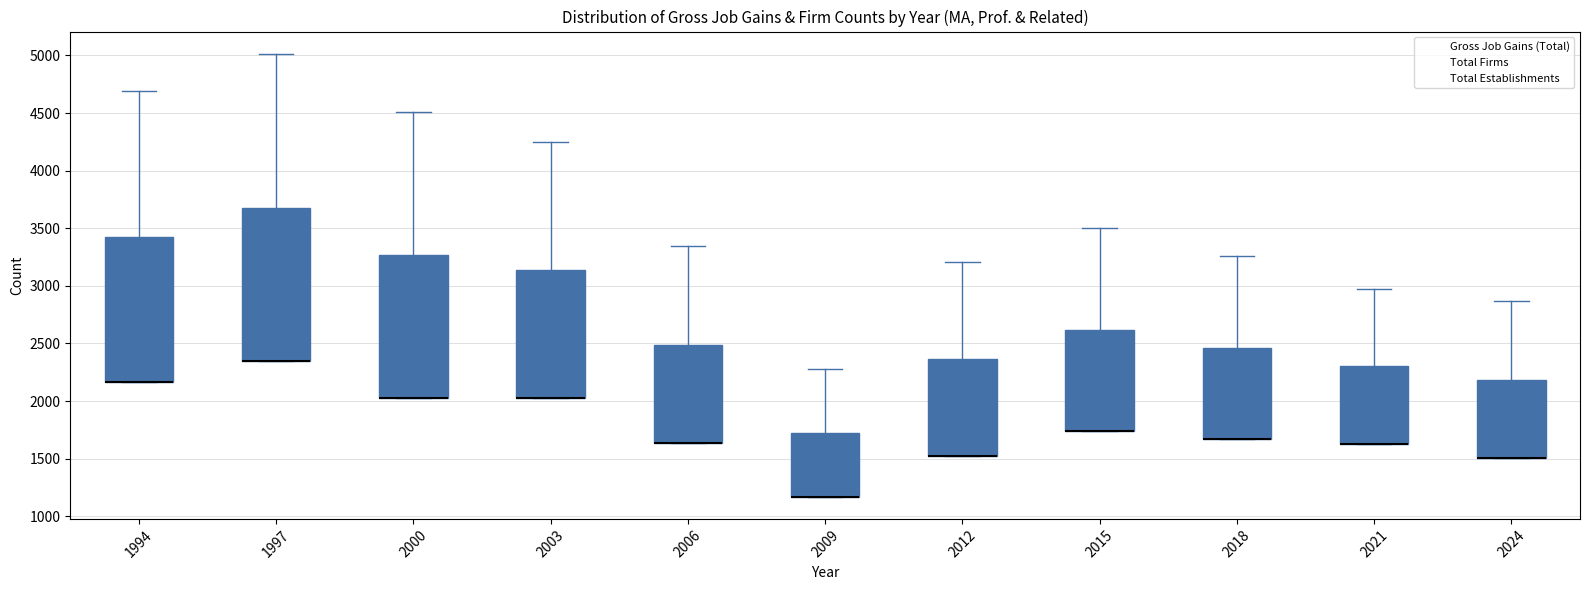

Reading left to right, read every box against the y-axis: the position of its median line, the range the box covers, and the ends of its whiskers. The values are not printed on the chart, so give them approximately, as read against the axis.

1994: median 2150 (drawn on the box's lower edge), box 2150 to 3450, whiskers 2150 to 4700
1997: median 2350 (drawn on the box's lower edge), box 2350 to 3700, whiskers 2350 to 5000
2000: median 2050 (drawn on the box's lower edge), box 2050 to 3250, whiskers 2050 to 4500
2003: median 2000 (drawn on the box's lower edge), box 2000 to 3150, whiskers 2000 to 4250
2006: median 1650 (drawn on the box's lower edge), box 1650 to 2500, whiskers 1650 to 3350
2009: median 1150 (drawn on the box's lower edge), box 1150 to 1700, whiskers 1150 to 2300
2012: median 1550 (drawn on the box's lower edge), box 1550 to 2350, whiskers 1550 to 3200
2015: median 1750 (drawn on the box's lower edge), box 1750 to 2600, whiskers 1750 to 3500
2018: median 1650 (drawn on the box's lower edge), box 1650 to 2450, whiskers 1650 to 3250
2021: median 1650 (drawn on the box's lower edge), box 1650 to 2300, whiskers 1650 to 2950
2024: median 1500 (drawn on the box's lower edge), box 1500 to 2200, whiskers 1500 to 2850